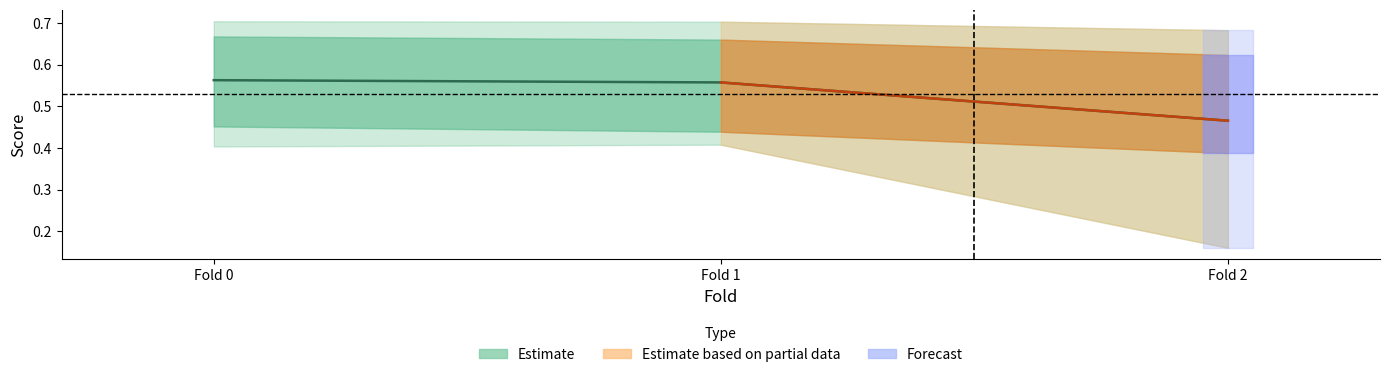

What is the sum of the BBLJK4 values at 2 and 1?

1.0